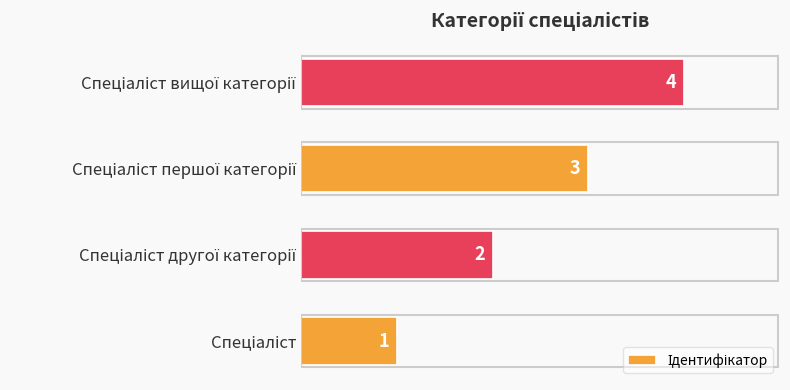

Are the bars grouped side by side (vs. stacked)?

No